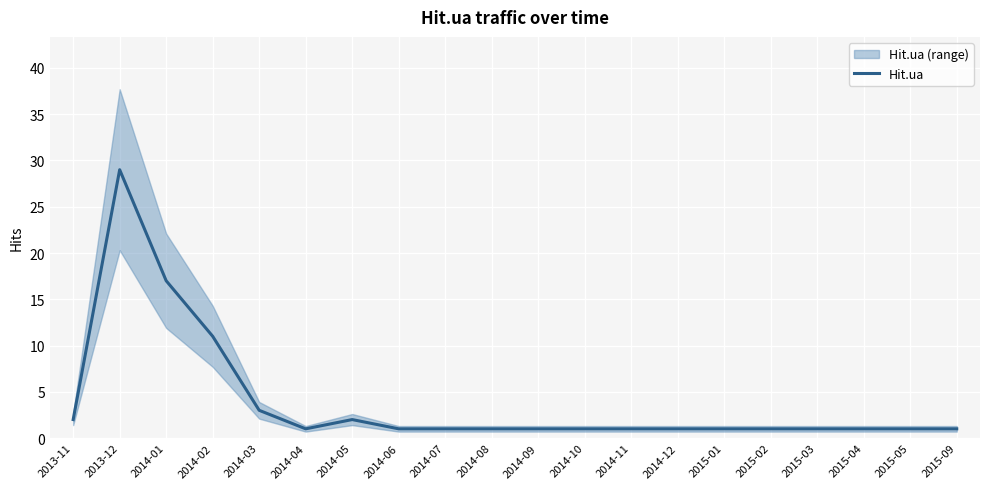

Is it true that the value at 2014-08 is 1?

False